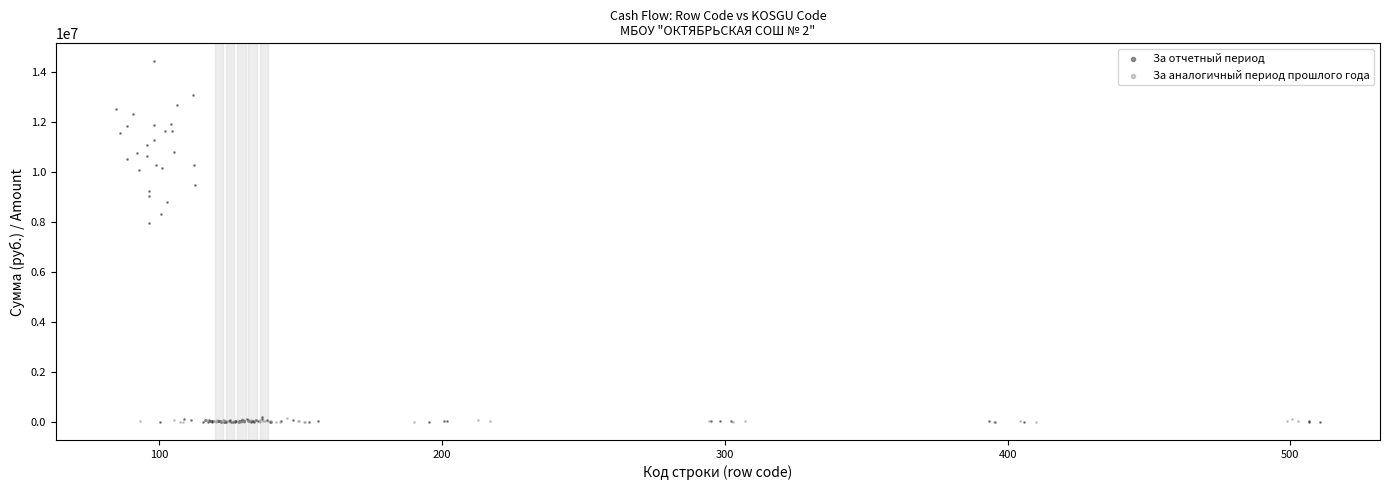

Which series has the widest spread of Y values?

За отчетный период